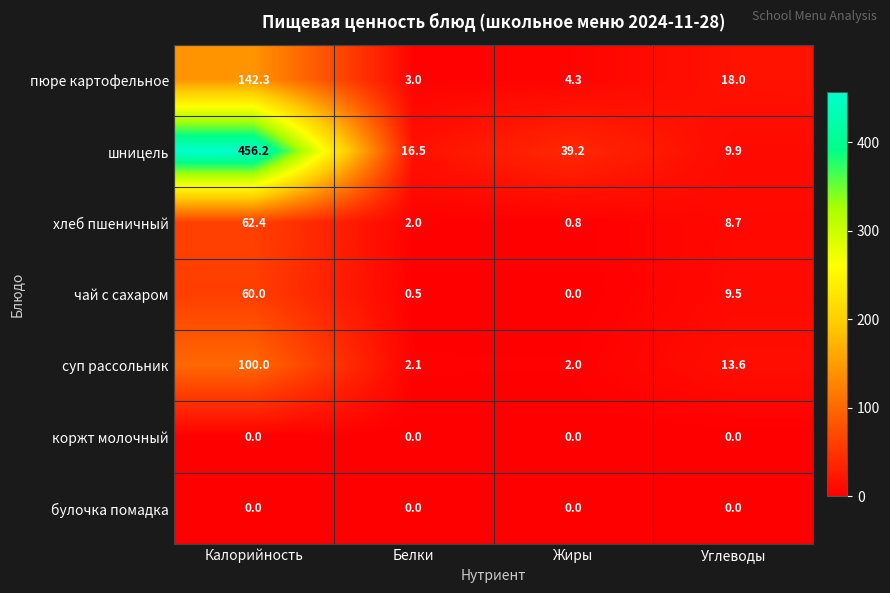

Which series changed the most between Белки and Углеводы?

пюре картофельное